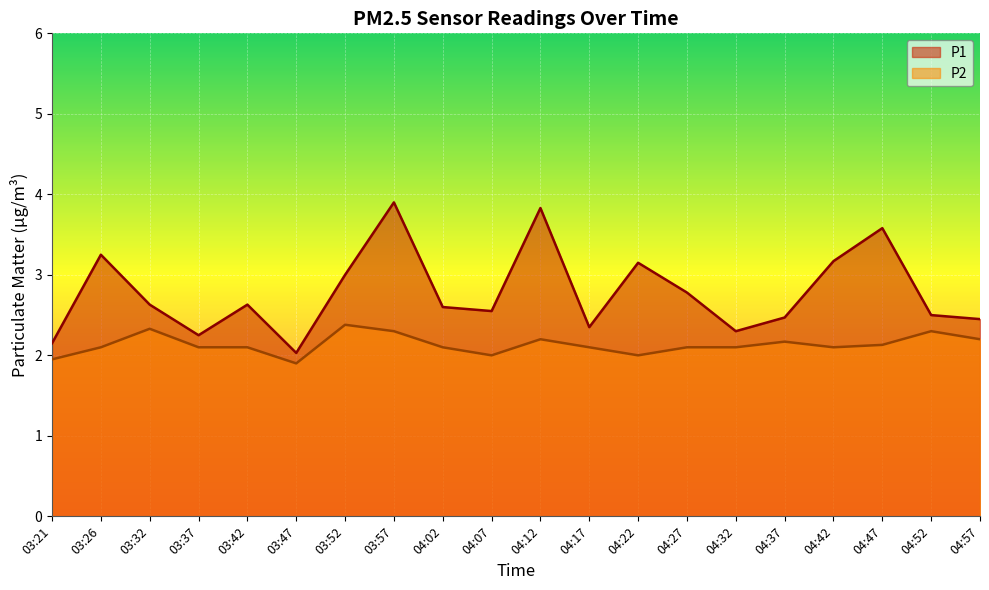

How many P2 values are between 2 and 3?

18